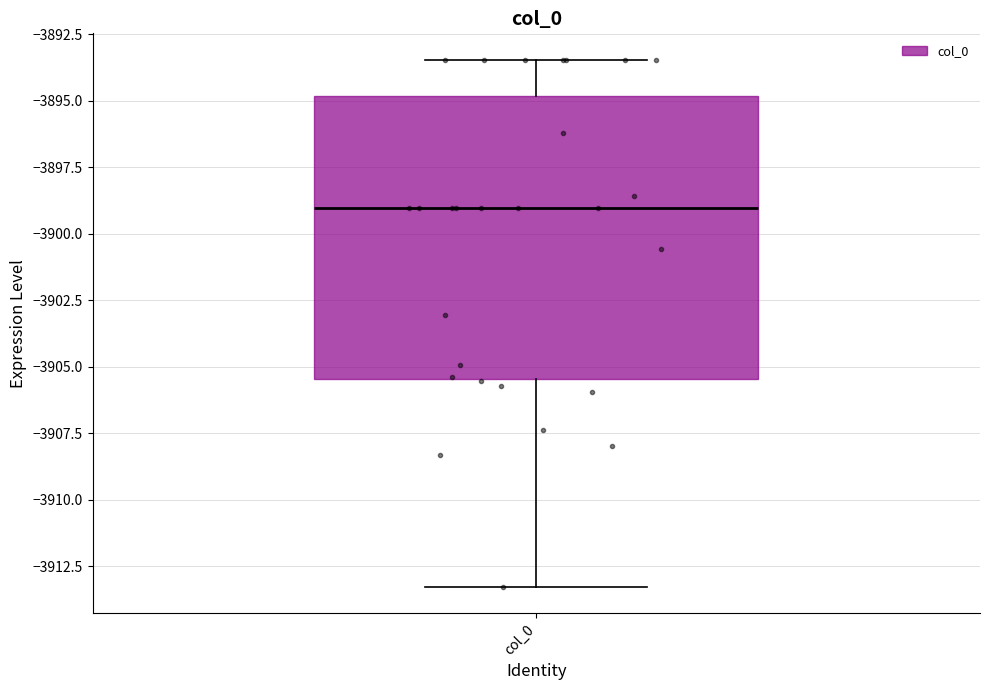

Read this box plot against the y-axis: the position of the median line, the range covered by the box, and the ends of both whiskers. The values are not printed on the chart, so give them approximately, as read against the axis.

median -3899.0, box -3905.5 to -3895.0, whiskers -3913.5 to -3893.5